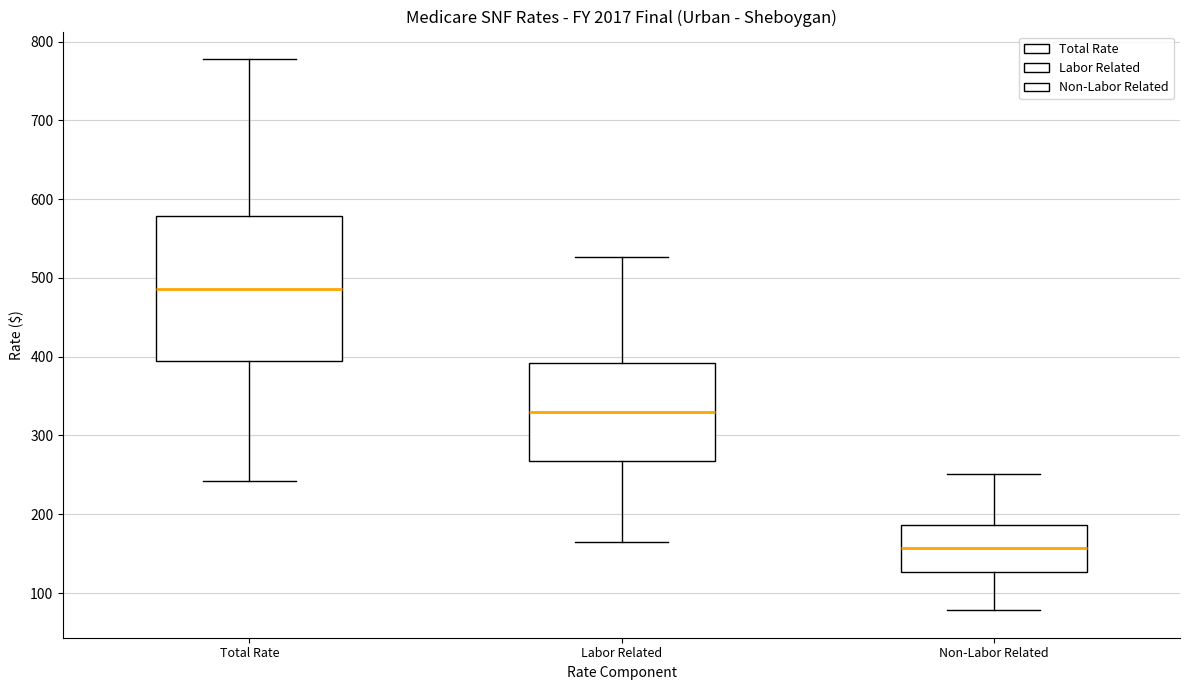

Which box is the tallest, from its lower edge to its upper edge?

Total Rate